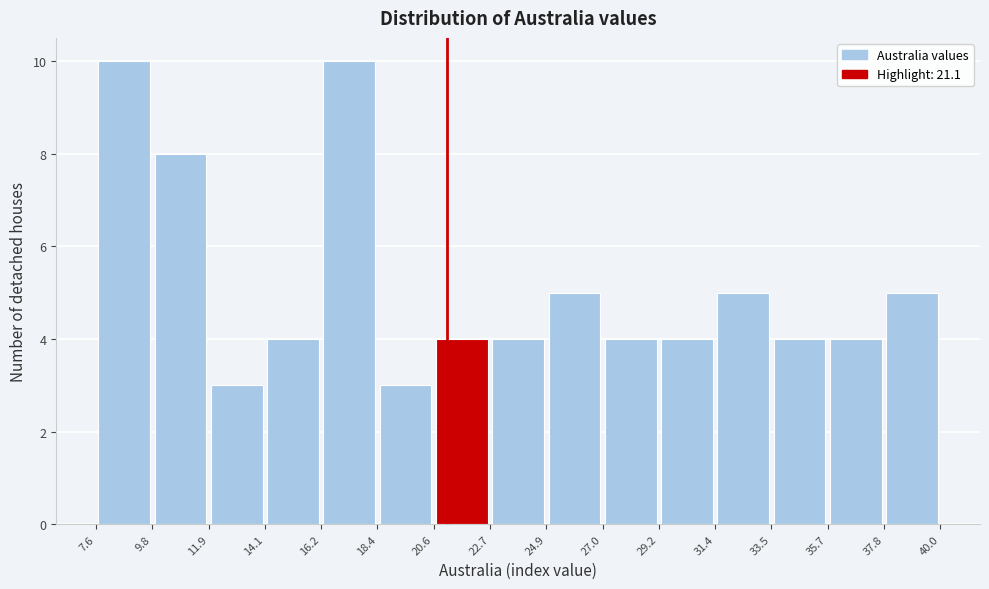

Reading left to right, transcribe this chart: for each bar, give the range it covers on the x-axis and its height. The values are not printed on the chart, so give them approximately, as read against the axis.

7.6 to 9.8: 10
9.8 to 11.9: 8
11.9 to 14.1: 3
14.1 to 16.2: 4
16.2 to 18.4: 10
18.4 to 20.6: 3
20.6 to 22.7: 4
22.7 to 24.9: 4
24.9 to 27.0: 5
27.0 to 29.2: 4
29.2 to 31.4: 4
31.4 to 33.5: 5
33.5 to 35.7: 4
35.7 to 37.8: 4
37.8 to 40.0: 5